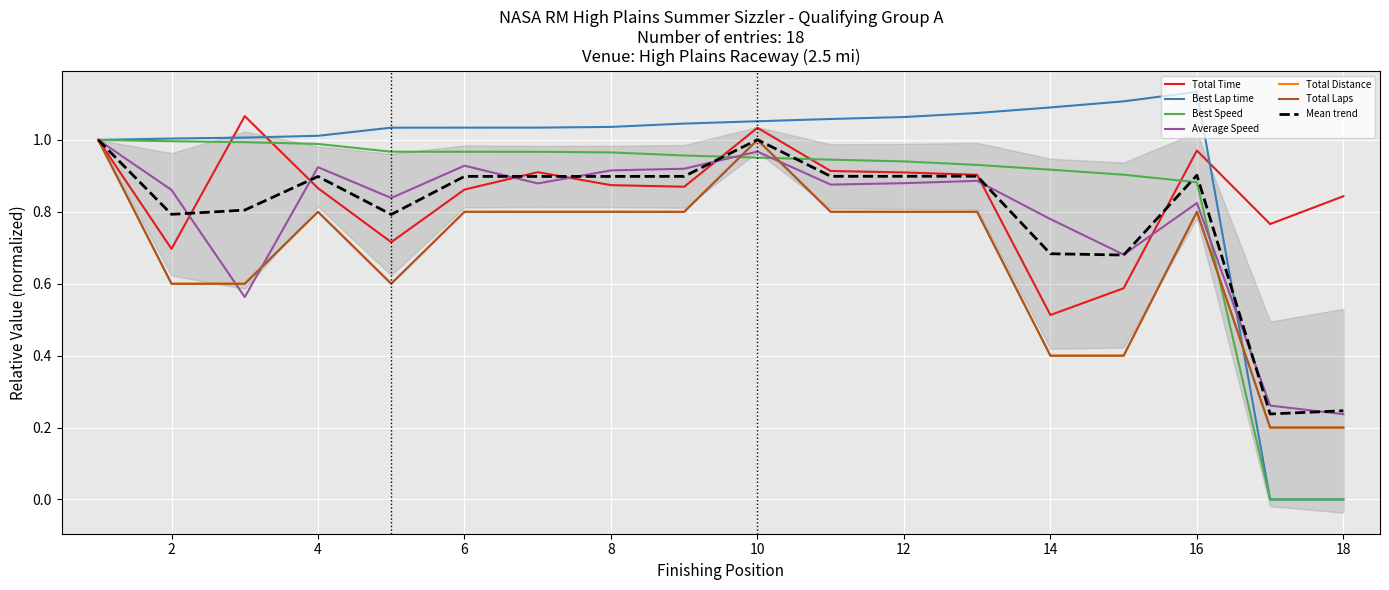

True or false: Best Speed and Best Lap time cross at least once.

False